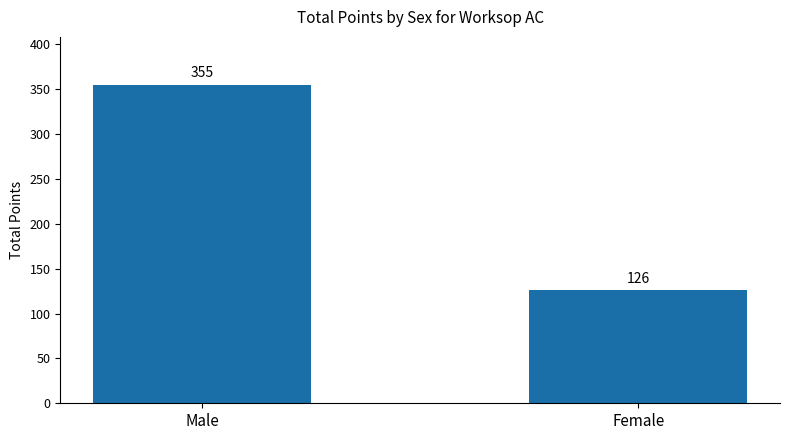

Where is the data nearest to the value 240?

Female